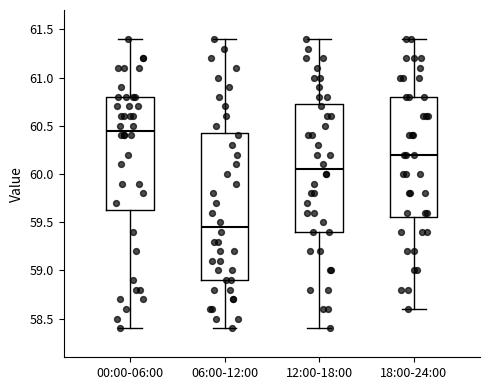

Which box has the lowest median line?

06:00-12:00